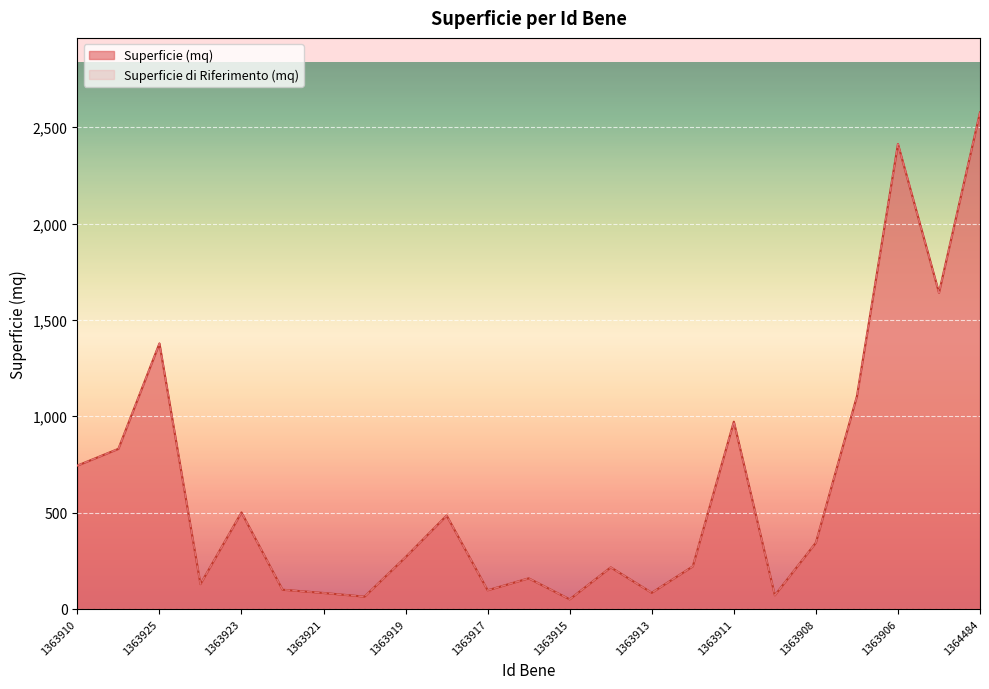

Reading left to right, list all the values displayed in this chart.

Superficie (mq): 744	831	1378	129	501	100	83	64	269	485	97	159	50	216	84	221	972	71	344	1104	2413	1641	2577
Superficie di Riferimento (mq): 744	831	1378	129	501	100	83	64	269	485	97	159	50	216	84	221	972	71	344	1104	2413	1641	2577